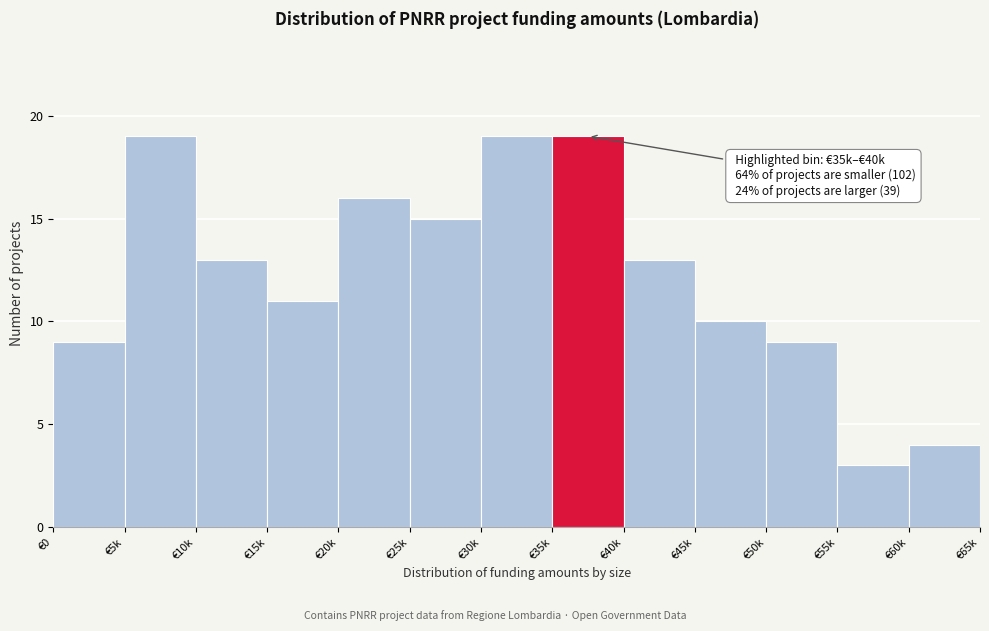

Reading left to right, what are all the values shown in this chart?

€0=9	€5k=19	€10k=13	€15k=11	€20k=16	€25k=15	€30k=19	€35k=19	€40k=13	€45k=10	€50k=9	€55k=3	€60k=4